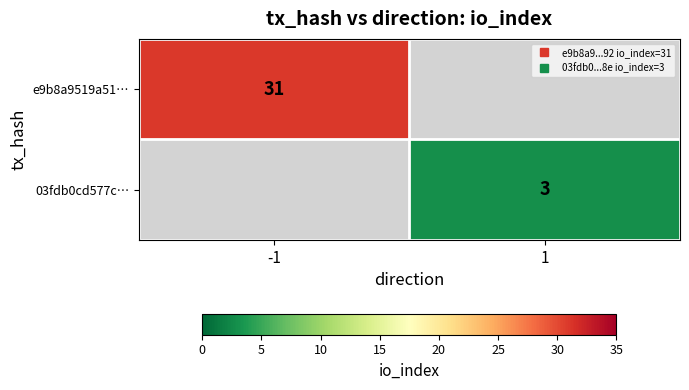

At how many categories does at least one series exceed 7?

1